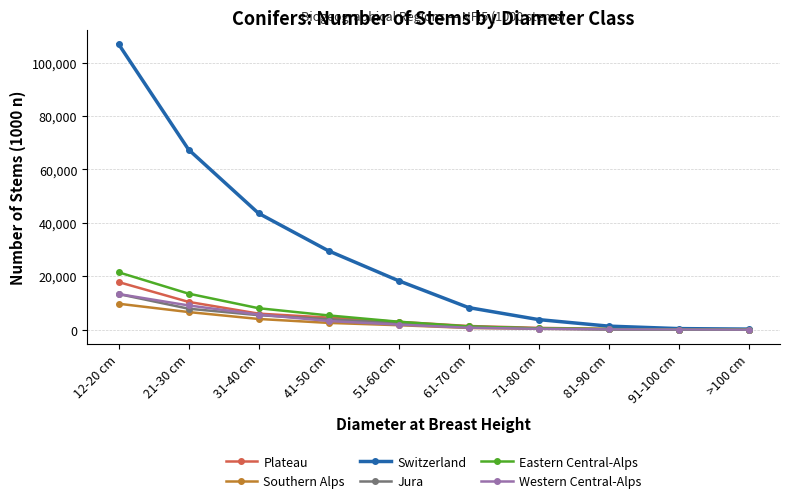

The value of Western Central-Alps at 21-30 cm is 9080. True or false?

True